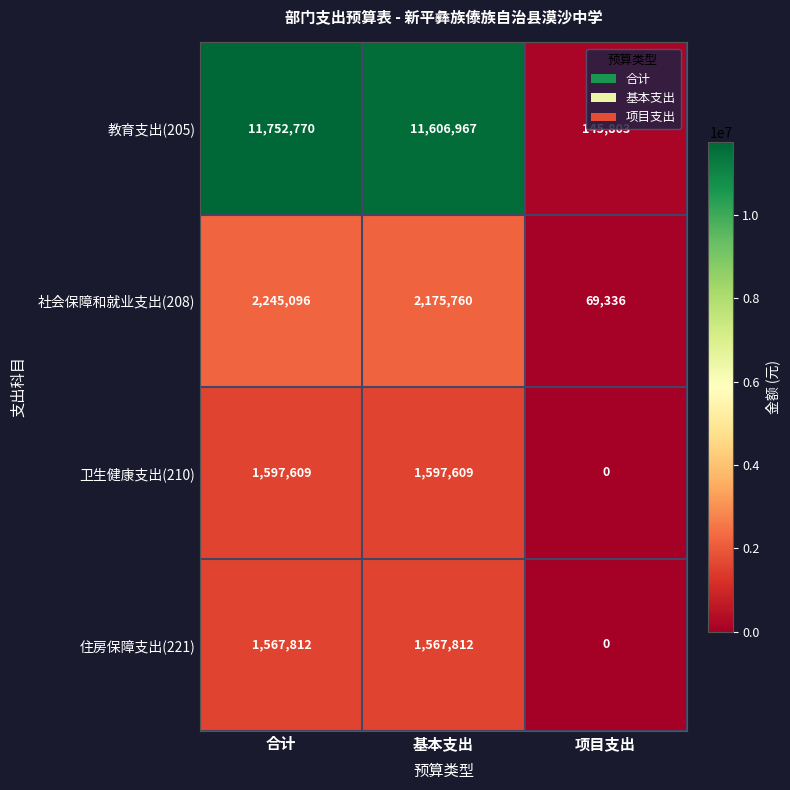

What is the difference between the second highest and minimum values in the 住房保障支出(221) series?

1567812